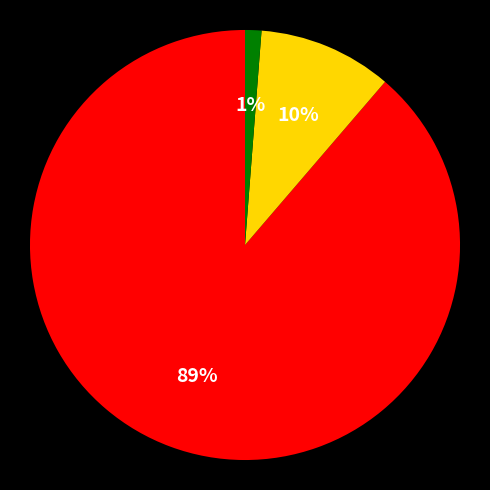

Is there any slice that represents more than half of the pie?

Yes